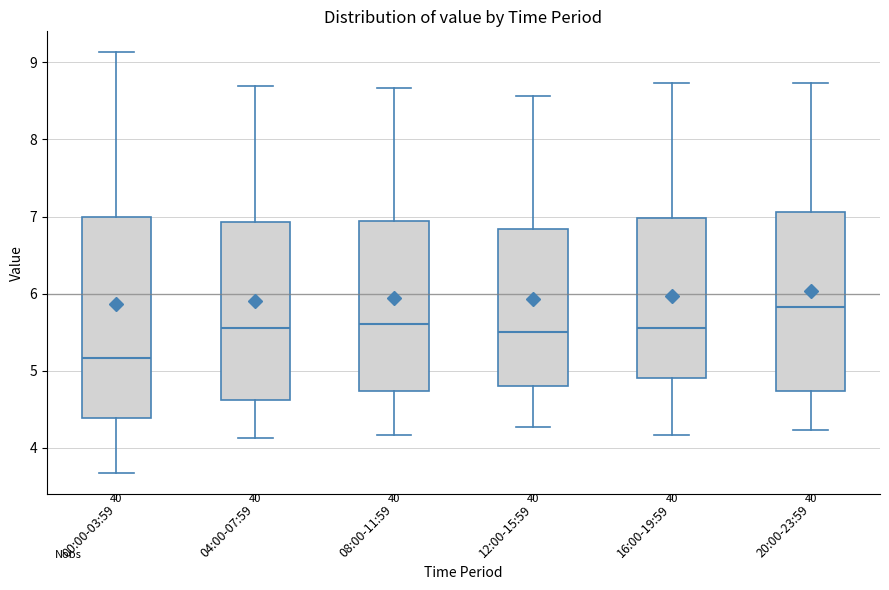

Which box's median line is the highest?

20:00-23:59